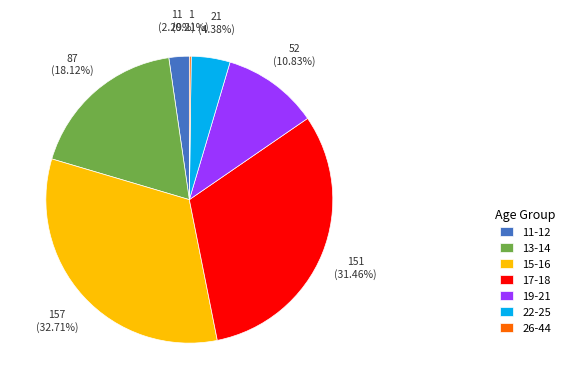

To the nearest percent, what percentage of the pie is 17-18?

31%